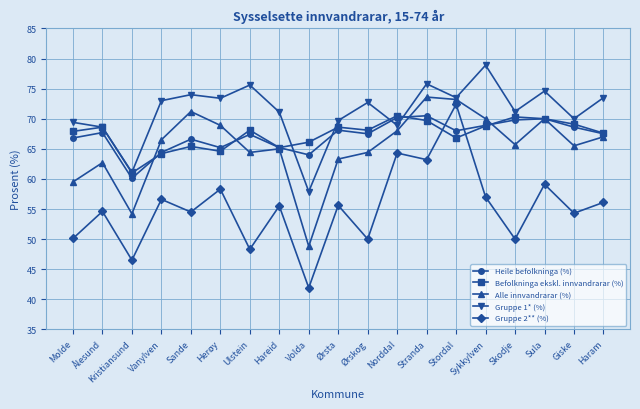

What is the minimum value for Heile befolkninga (%)?

60.1